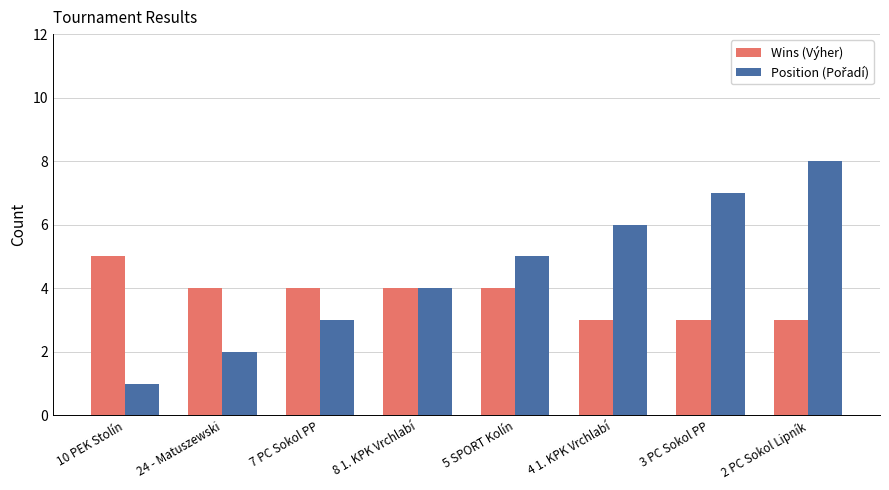

What is the sum of all Wins (Výher) values?

30